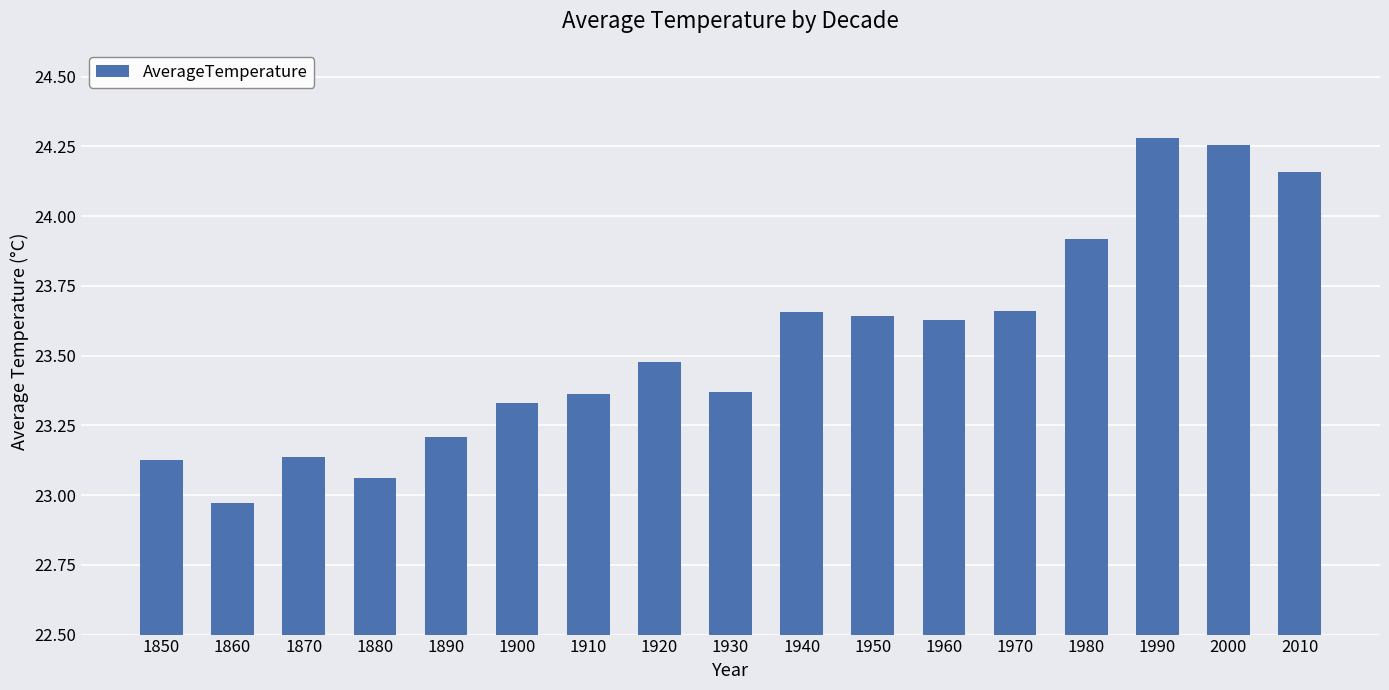

The chart shows a value of 23.9 at 1980. True or false?

True